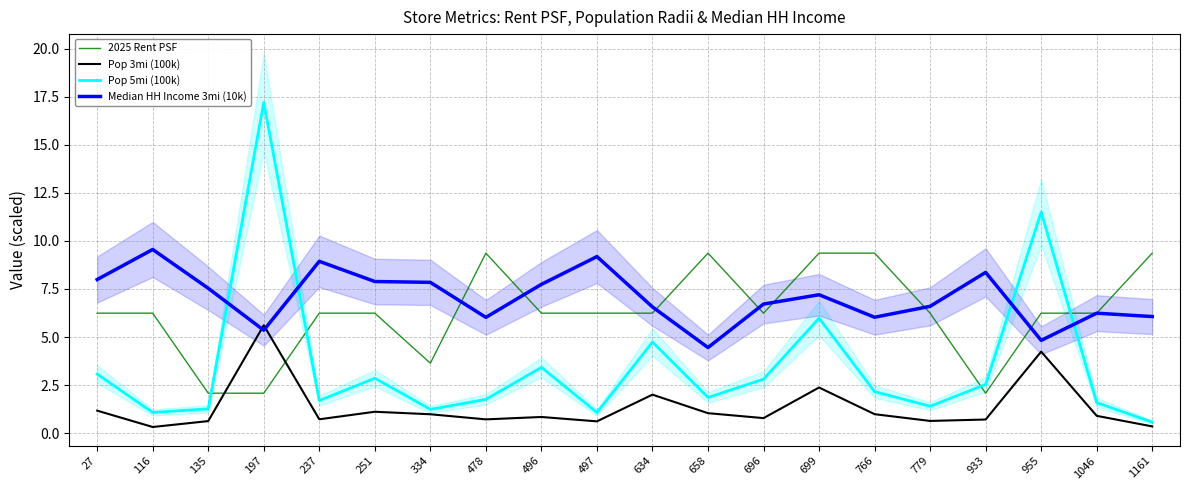

Reading left to right, transcribe all the data shown in this chart.

2025 Rent PSF: 6.2	6.2	2.1	2.1	6.2	6.2	3.6	9.4	6.2	6.2	6.2	9.4	6.2	9.4	9.4	6.2	2.1	6.2	6.2	9.4
Pop 3mi (100k): 1.2	0.3	0.6	5.6	0.7	1.1	1.0	0.7	0.8	0.6	2.0	1.0	0.8	2.4	1.0	0.6	0.7	4.2	0.9	0.4
Pop 5mi (100k): 3.1	1.1	1.3	17.2	1.7	2.9	1.2	1.8	3.4	1.1	4.7	1.9	2.8	6.0	2.2	1.4	2.5	11.5	1.6	0.6
Median HH Income 3mi (10k): 8.0	9.6	7.5	5.4	8.9	7.9	7.8	6.0	7.7	9.2	6.6	4.5	6.7	7.2	6.0	6.6	8.4	4.8	6.2	6.1